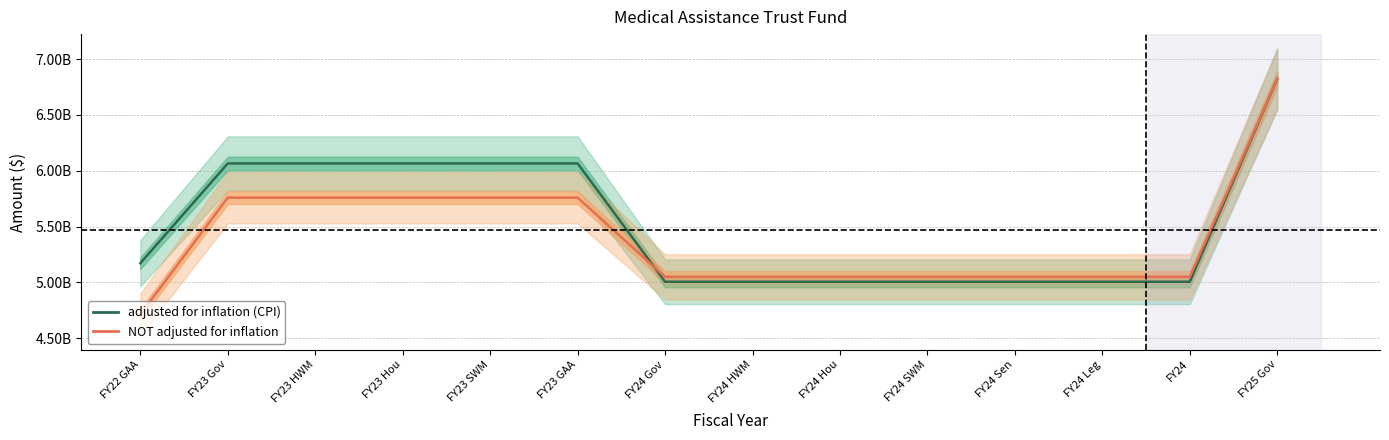

Which series has the largest range (max minus min)?

NOT adjusted for inflation